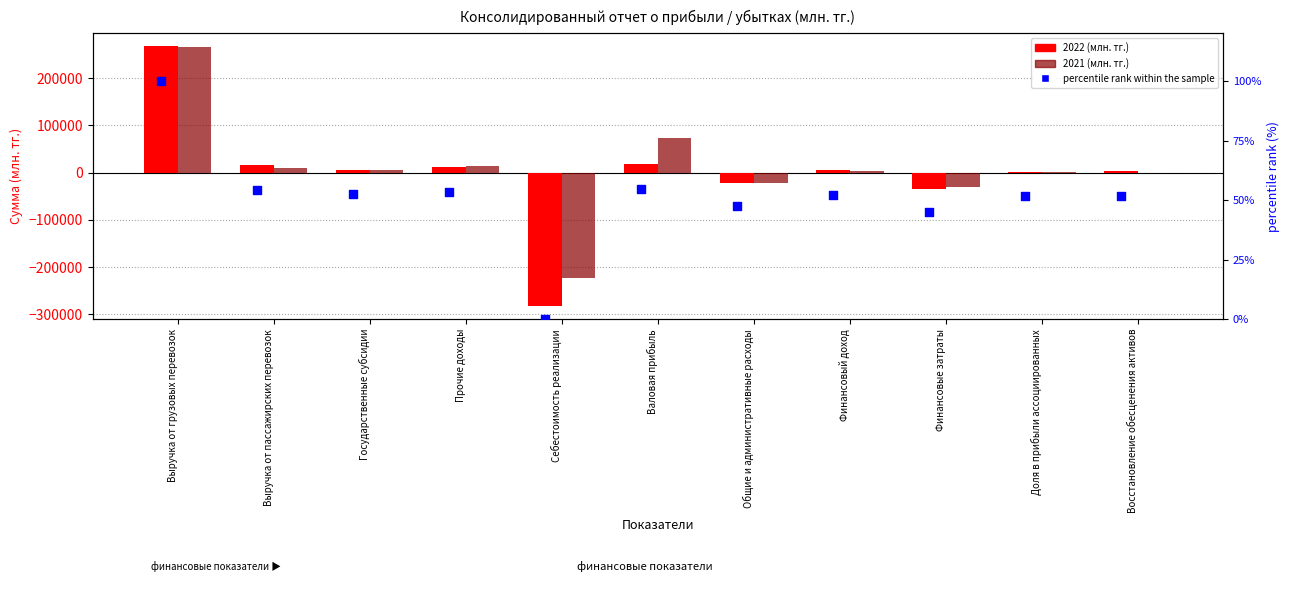

What is the total value across all series at Выручка от пассажирских перевозок?

26587.3